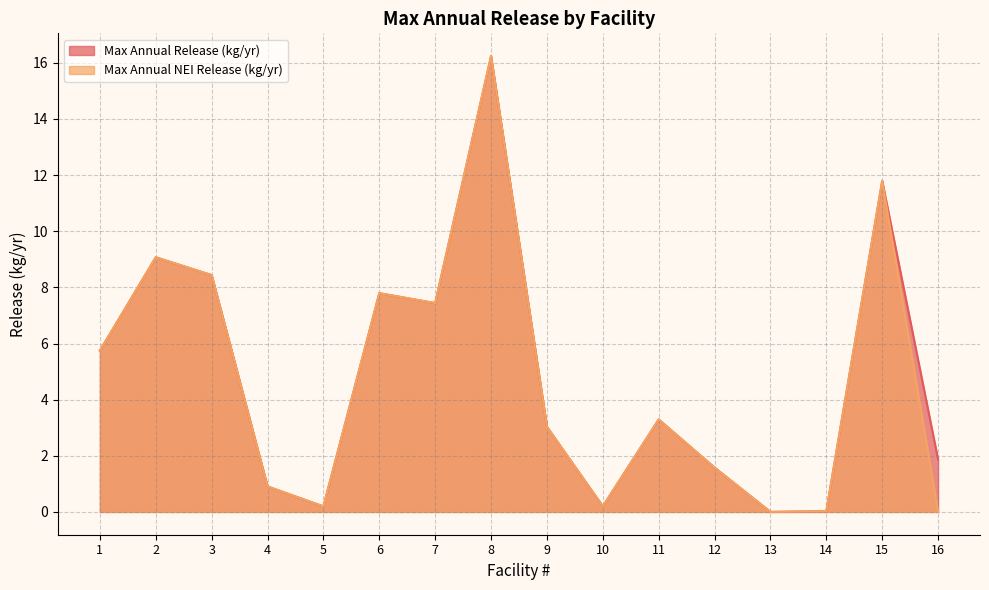

List the labels in order of Max Annual Release (kg/yr) value, largest first.

8, 15, 2, 3, 6, 7, 1, 11, 9, 16, 12, 4, 10, 5, 14, 13